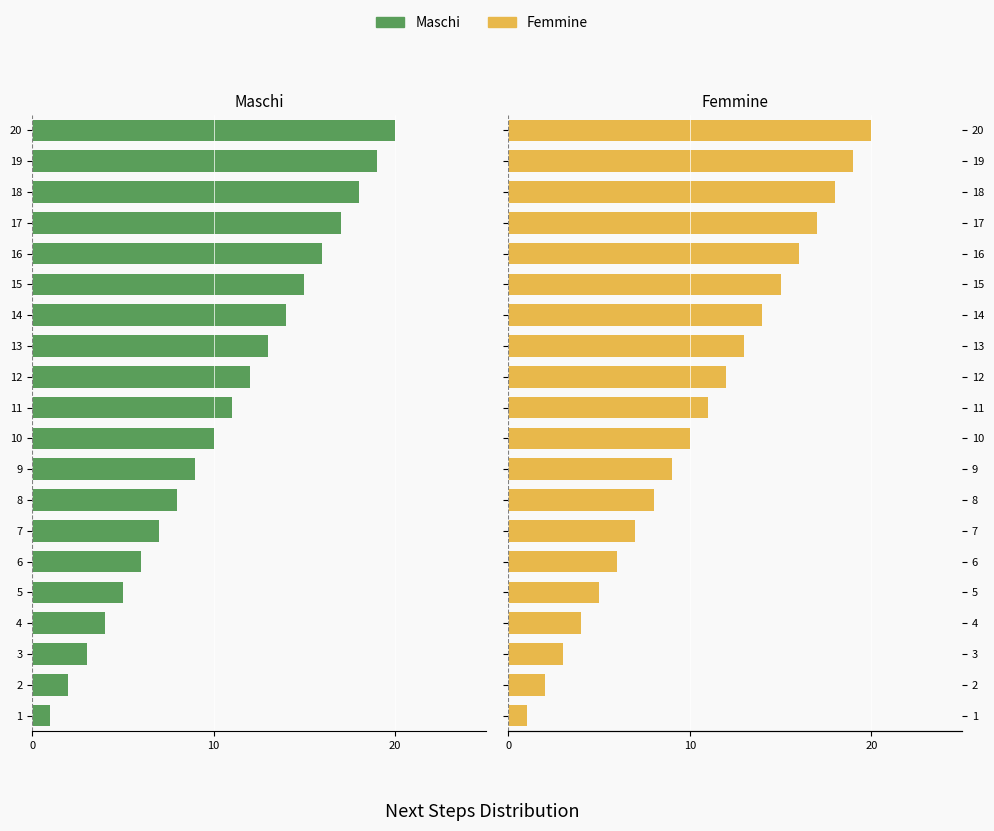

At which category is the sum across all series the highest?

1